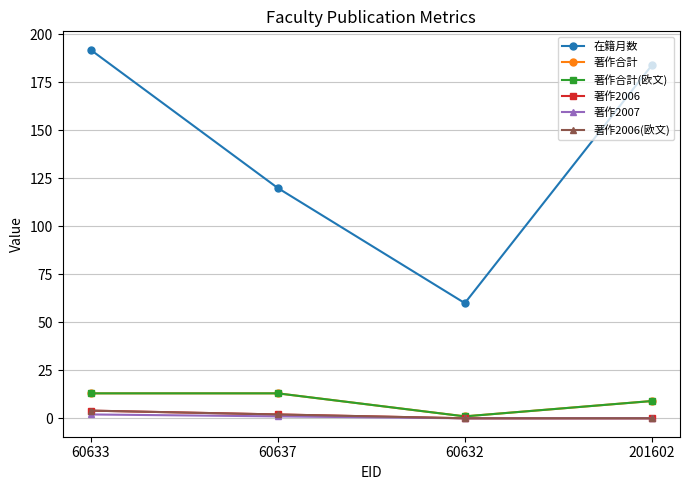

True or false: 著作2007 has more than 2 points higher than both neighbors.

False